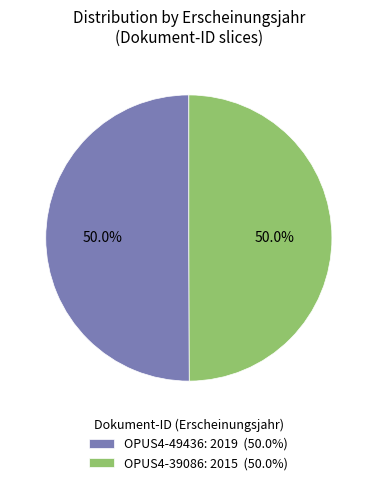

Do OPUS4-39086: 2015 (50.0%) and OPUS4-49436: 2019 (50.0%) together represent more than half of the pie?

Yes